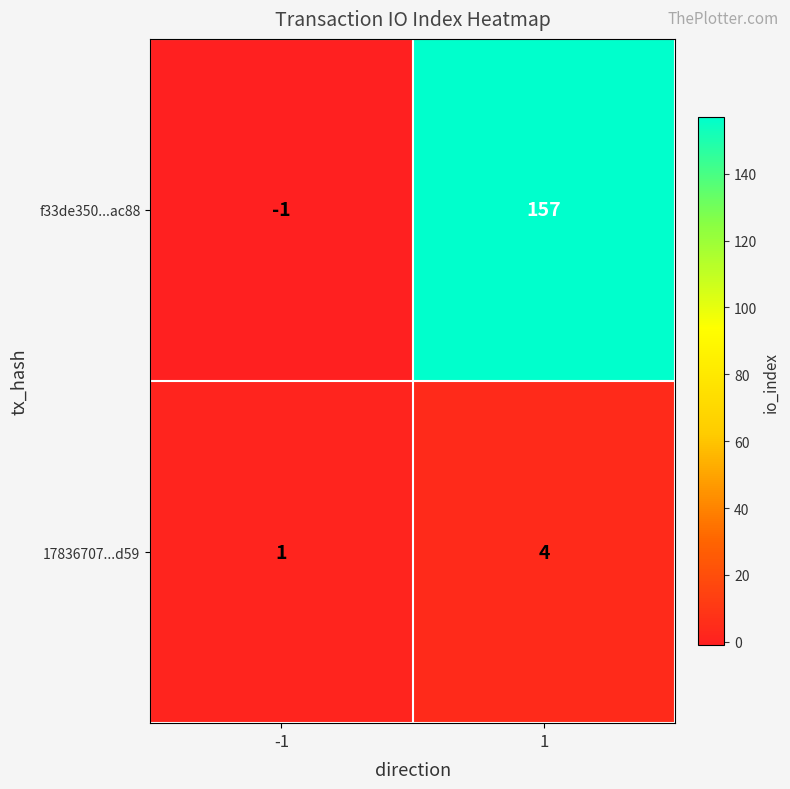

What is the difference between the maximum and minimum values in the f33de350...ac88 series?

158